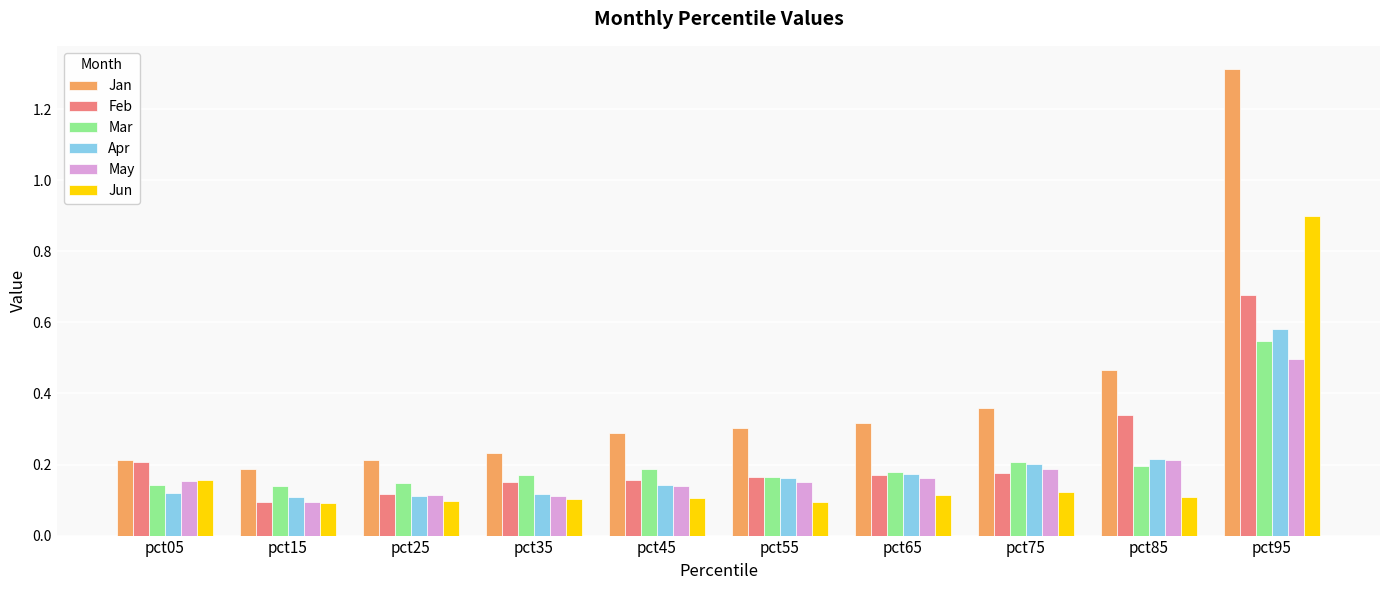

The value of May at pct05 is 0.1. True or false?

False